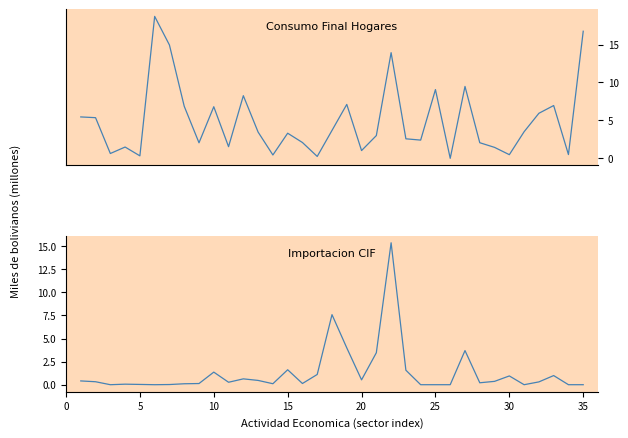

How many lines are shown in the chart?

2